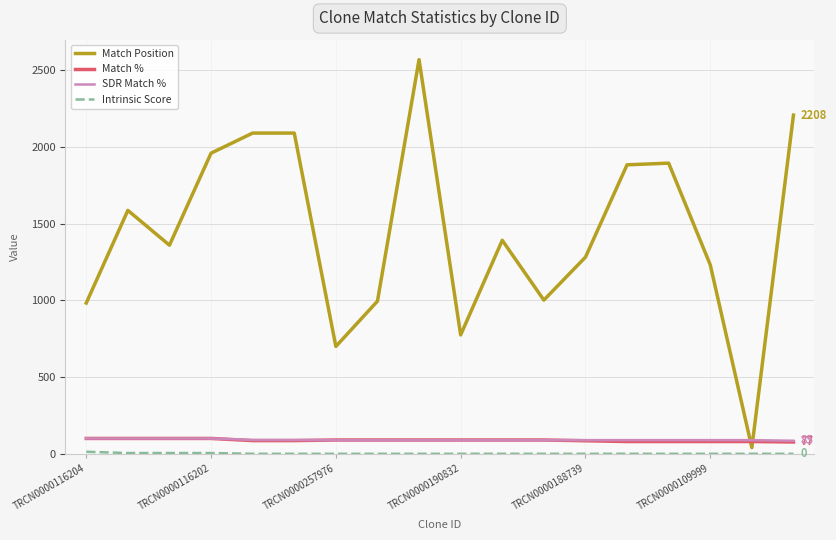

After their last crossing, which series has the higher values: Match % or Match Position?

Match Position